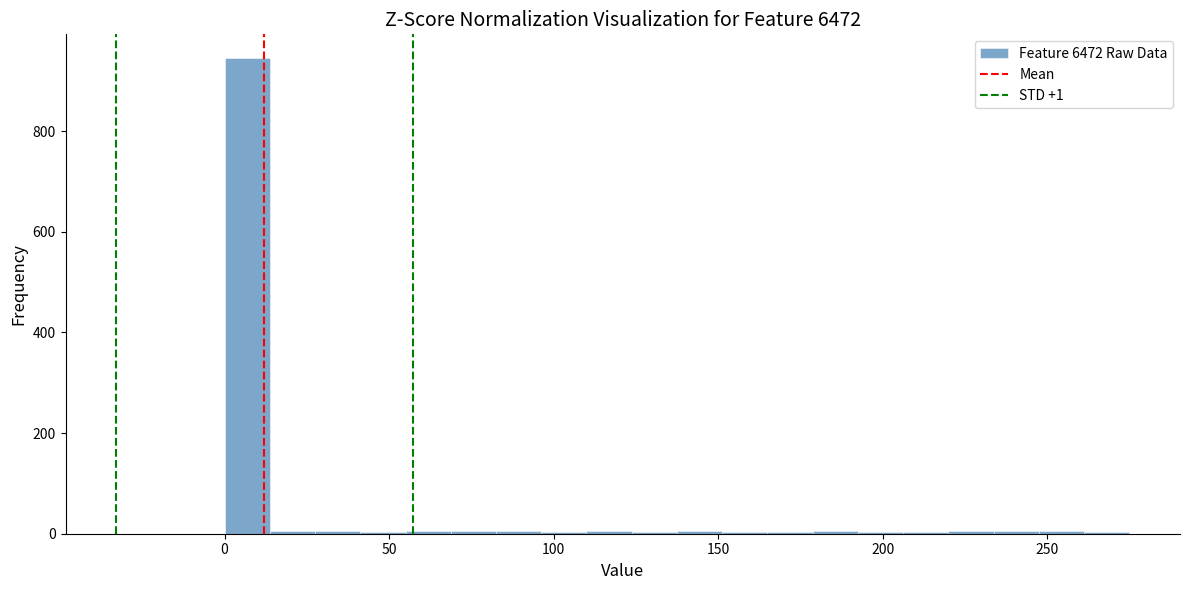

Around what value on the x-axis is the tallest bar? Give the approximate position of its centre, as read against the axis.

5